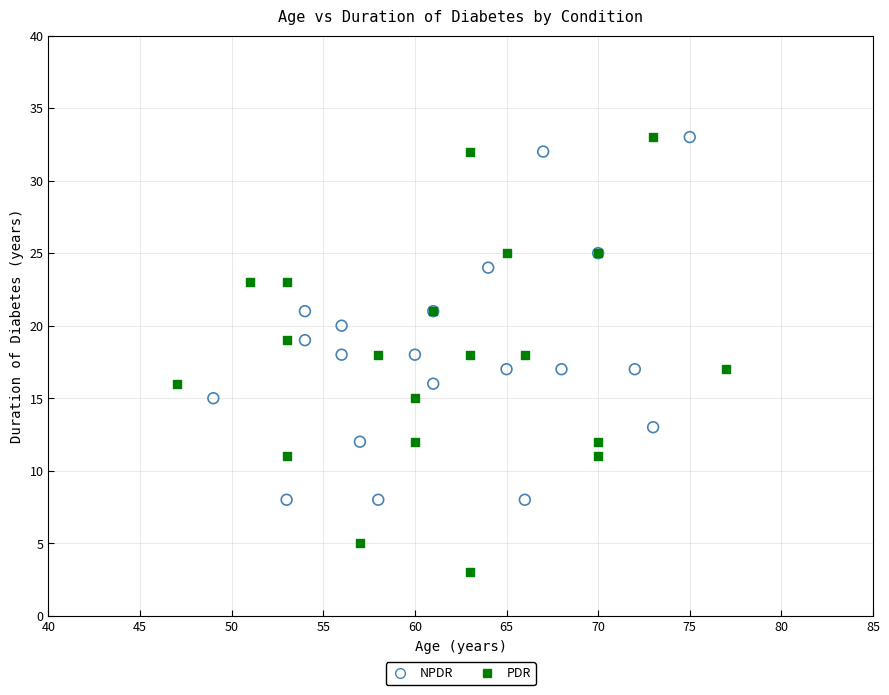

Which series has the largest Y range (max minus min)?

PDR